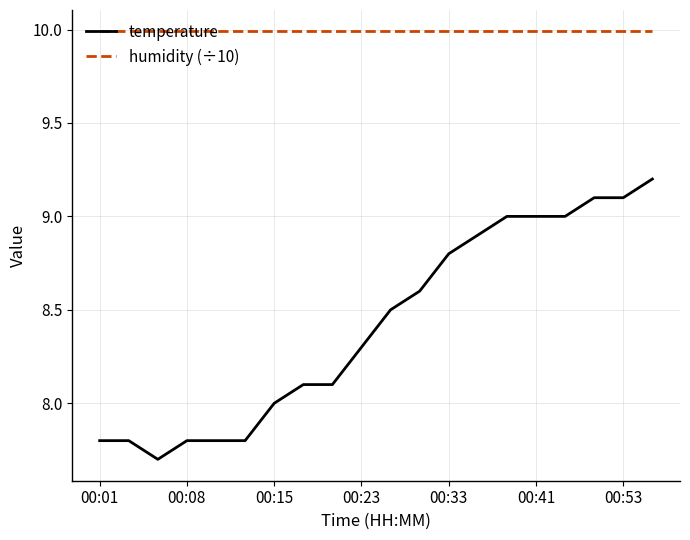

Which series has the largest total across all categories?

humidity (÷10)